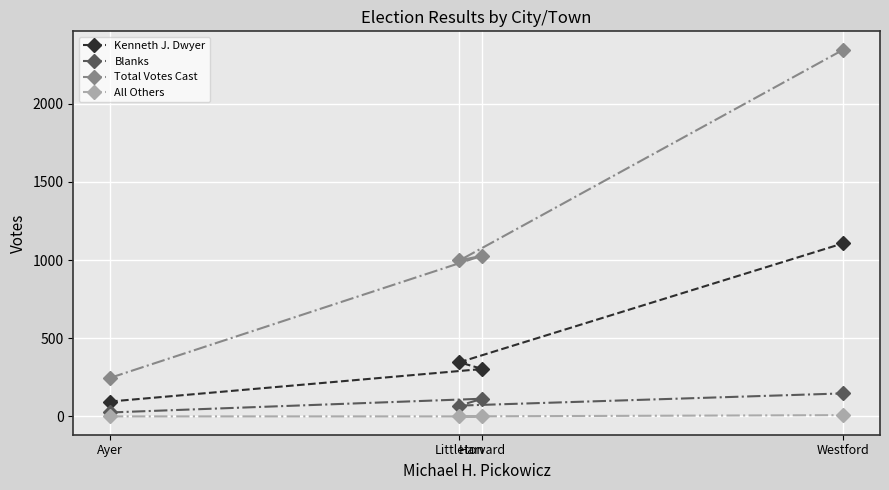

Which series has the largest total across all categories?

Total Votes Cast